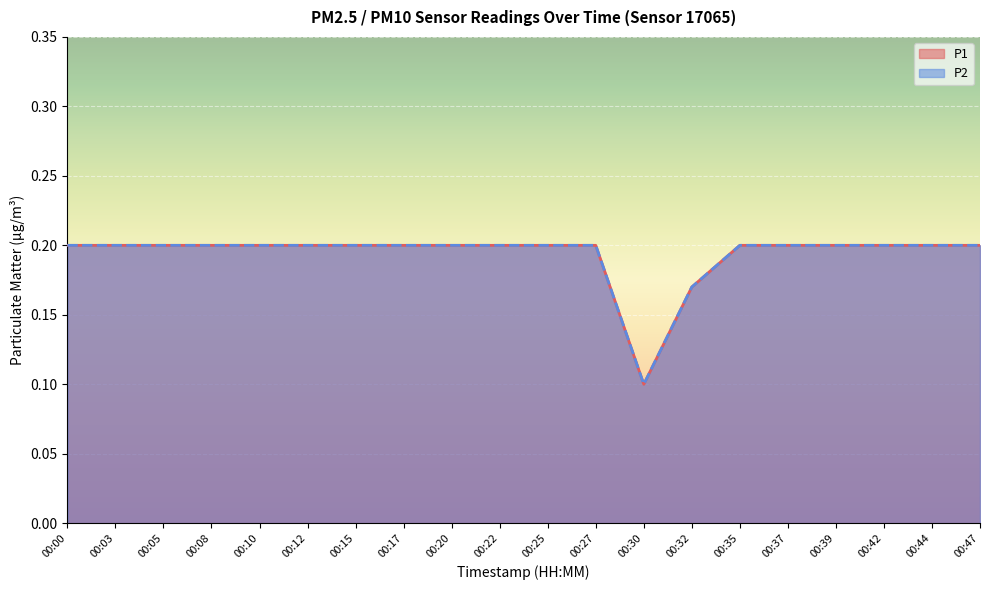

Which series has the widest spread of values?

P1